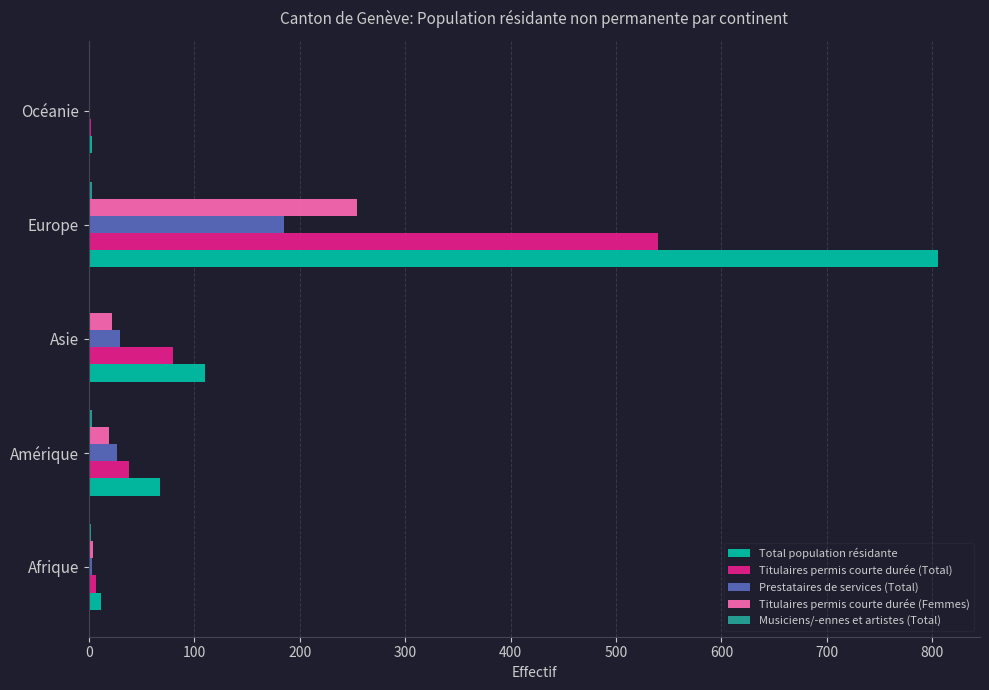

Read the Total population résidante value at Asie, to the nearest 100.

100